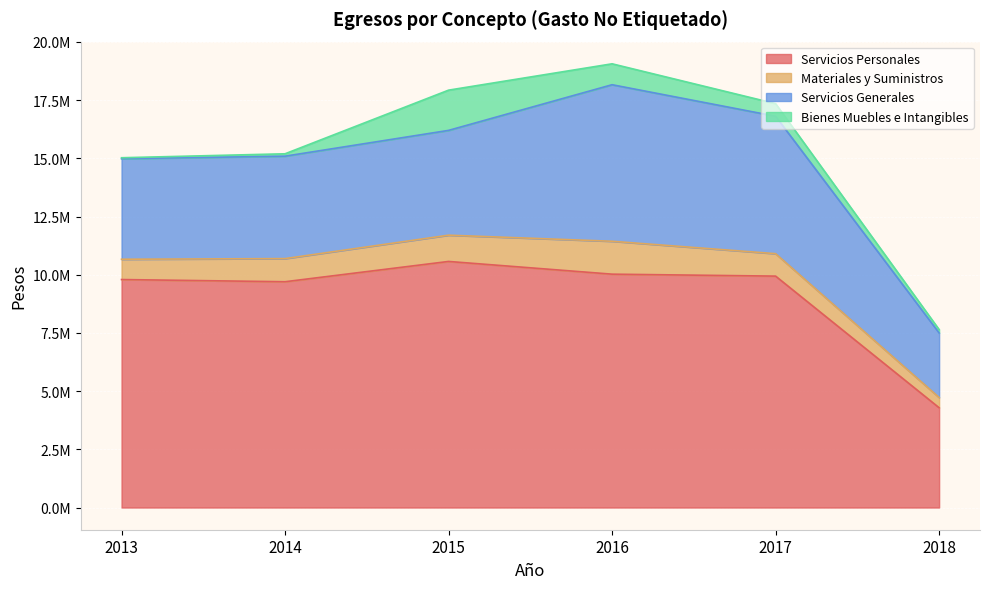

Which series has the largest range (max minus min)?

Servicios Personales